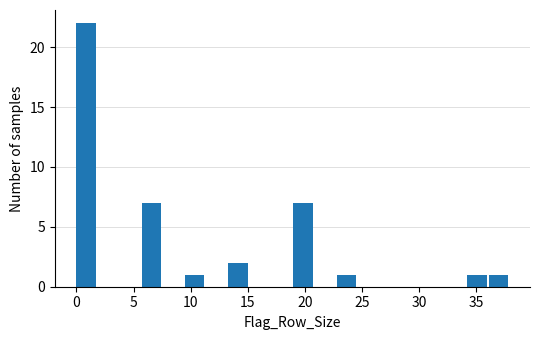

Read against the x-axis, roughly where is the centre of the tallest bar?

1.0